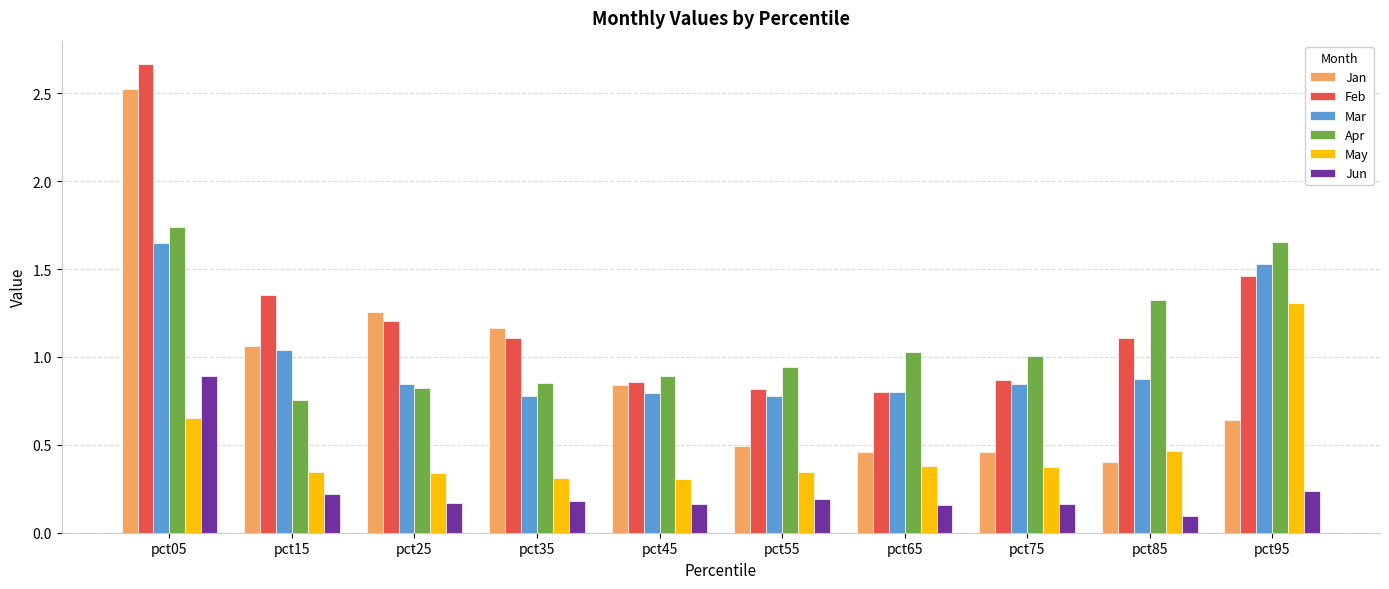

True or false: Feb has a value of 1.3 at pct45.

False